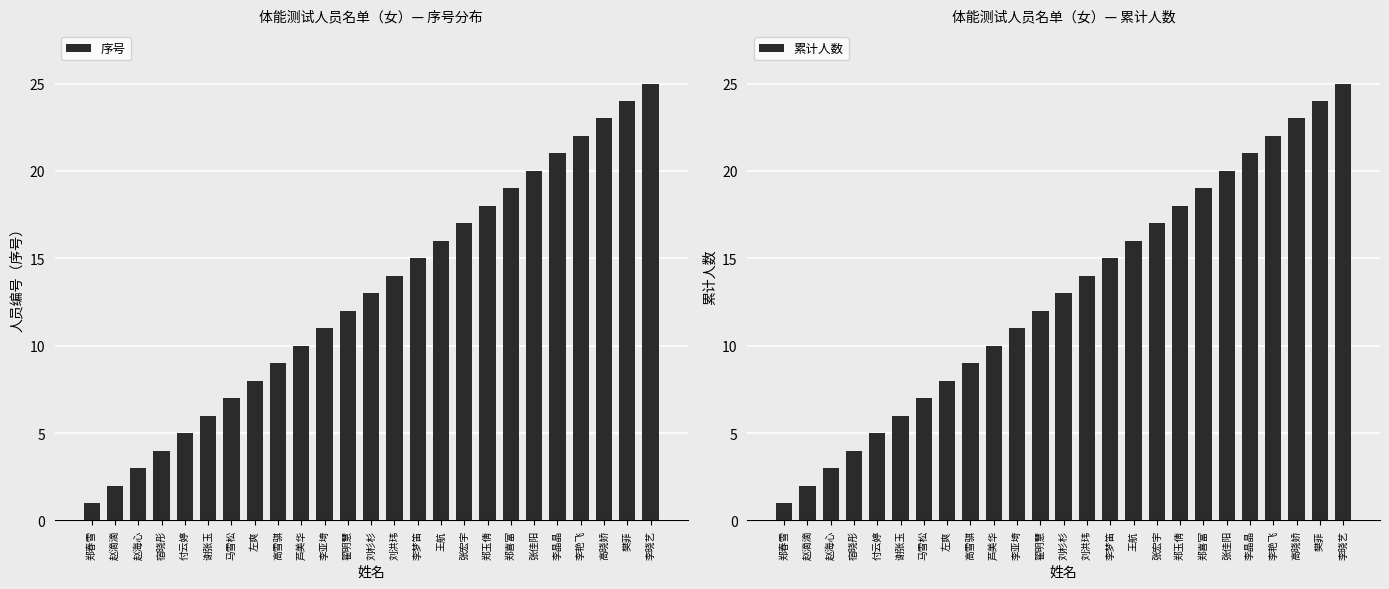

Which series has the widest spread of values?

序号